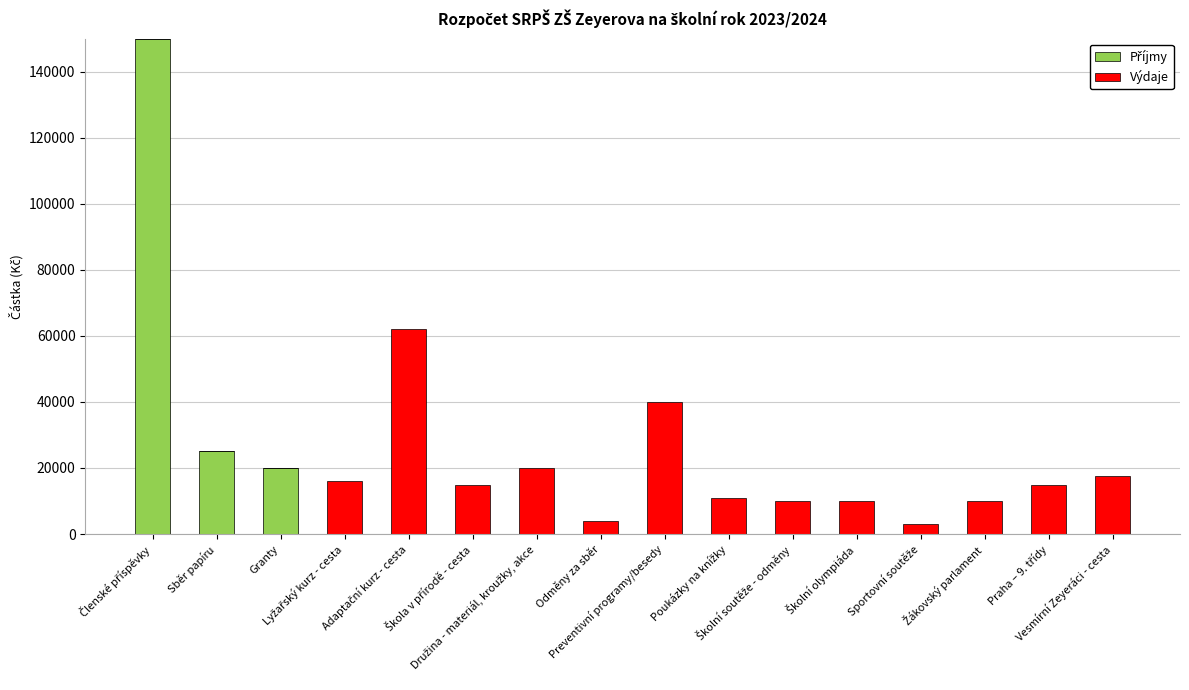

Does the chart contain stacked bars?

Yes